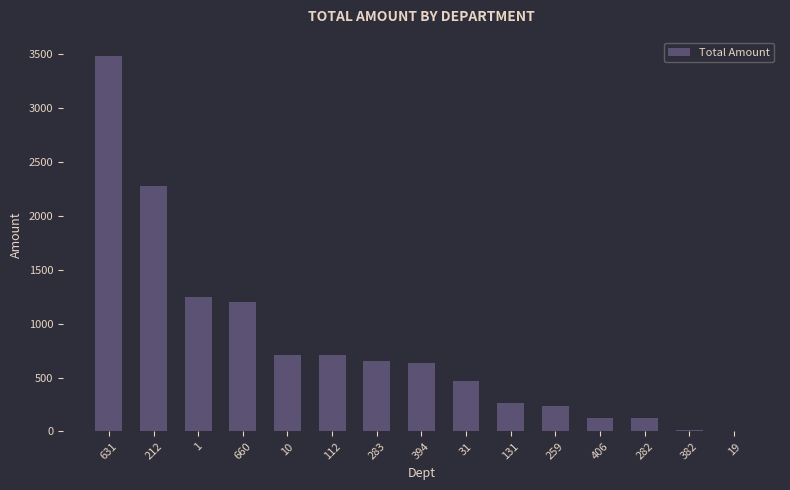

At which category does the chart reach its peak across all series?

631